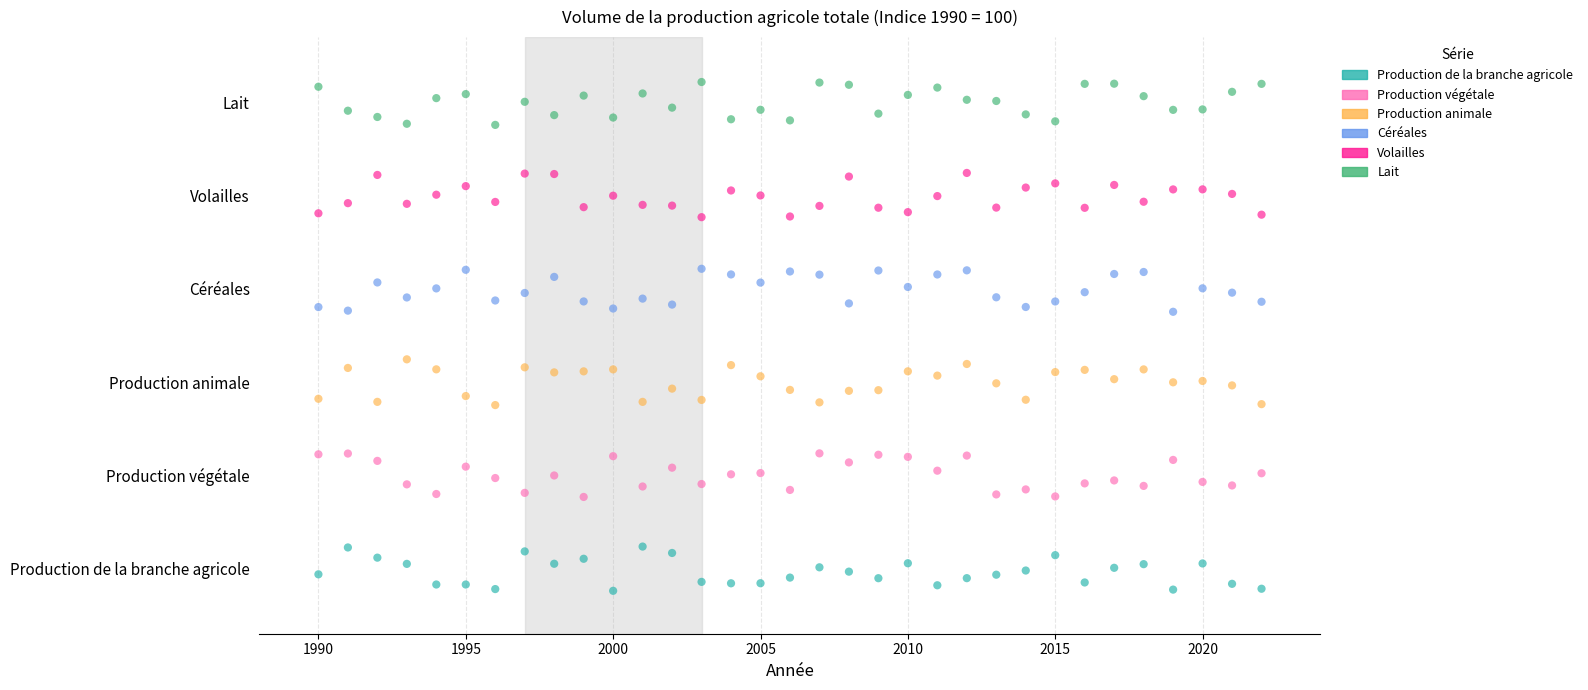

Which series contains the lowest Y value?

Production de la branche agricole